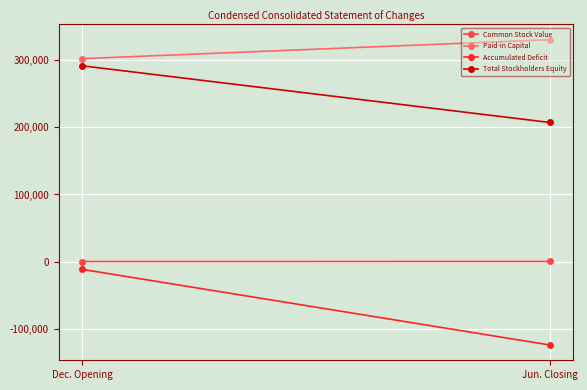

Which has a higher value, Jun. Closing or Dec. Opening?

Jun. Closing